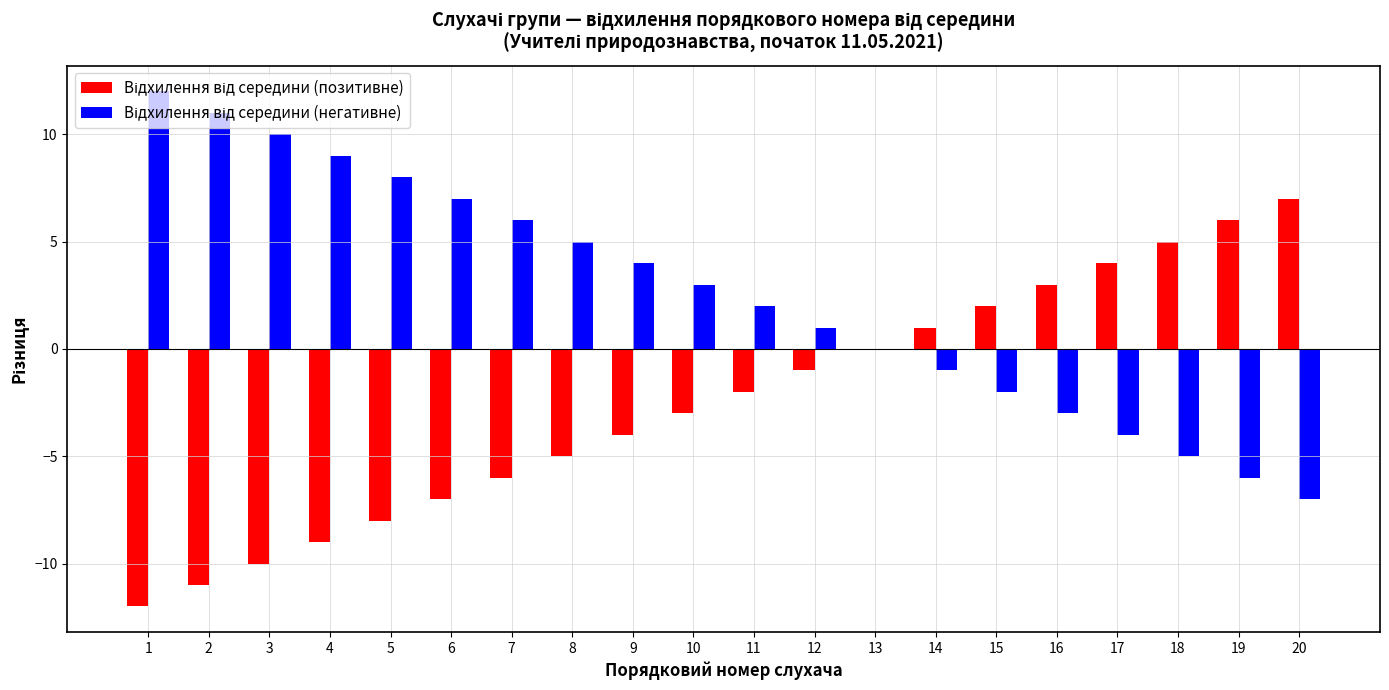

What is the maximum value shown in the chart?

12